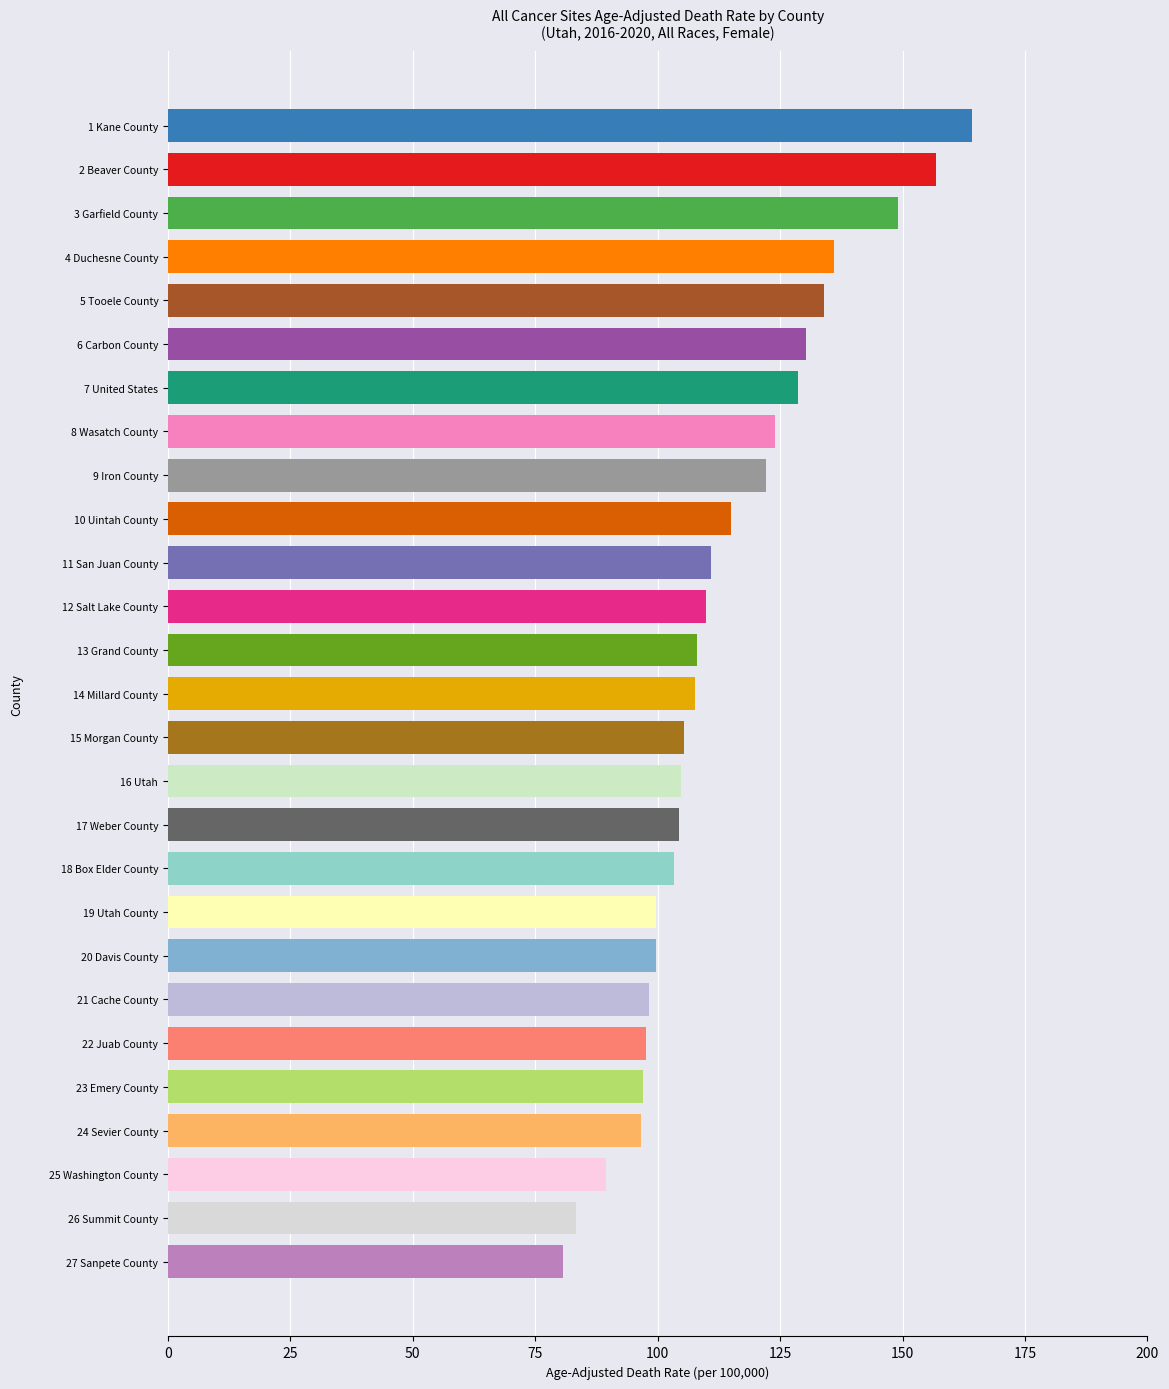

Are the bars grouped side by side (vs. stacked)?

No